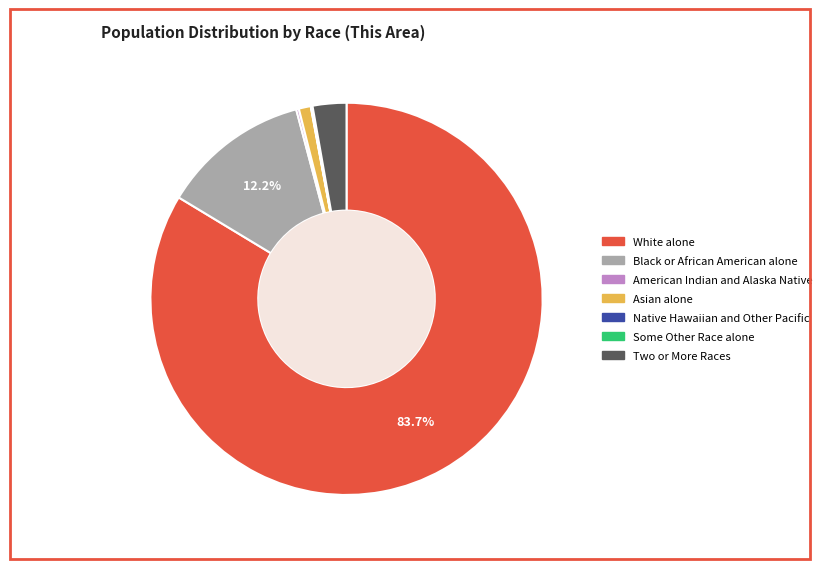

Is White alone the majority of the pie?

Yes